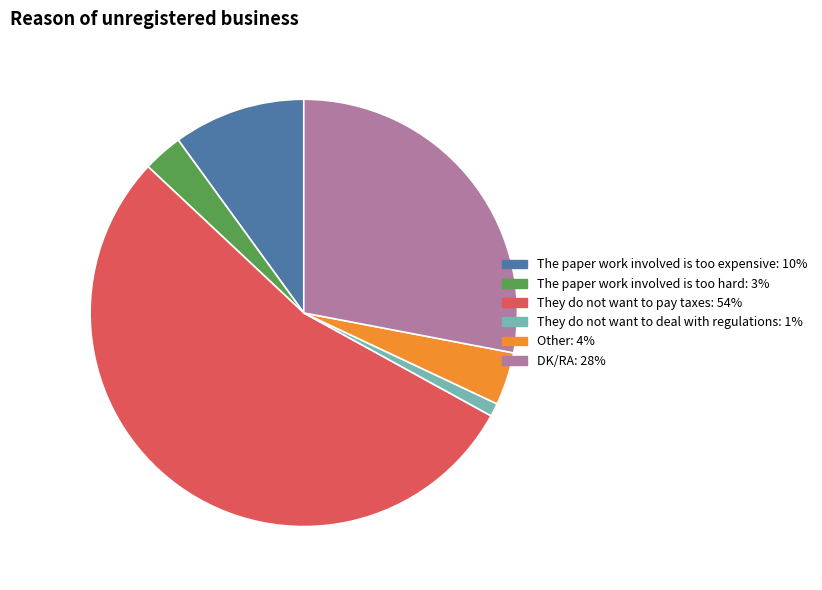

Is it true that DK/RA: 28% is 28% of the pie?

True